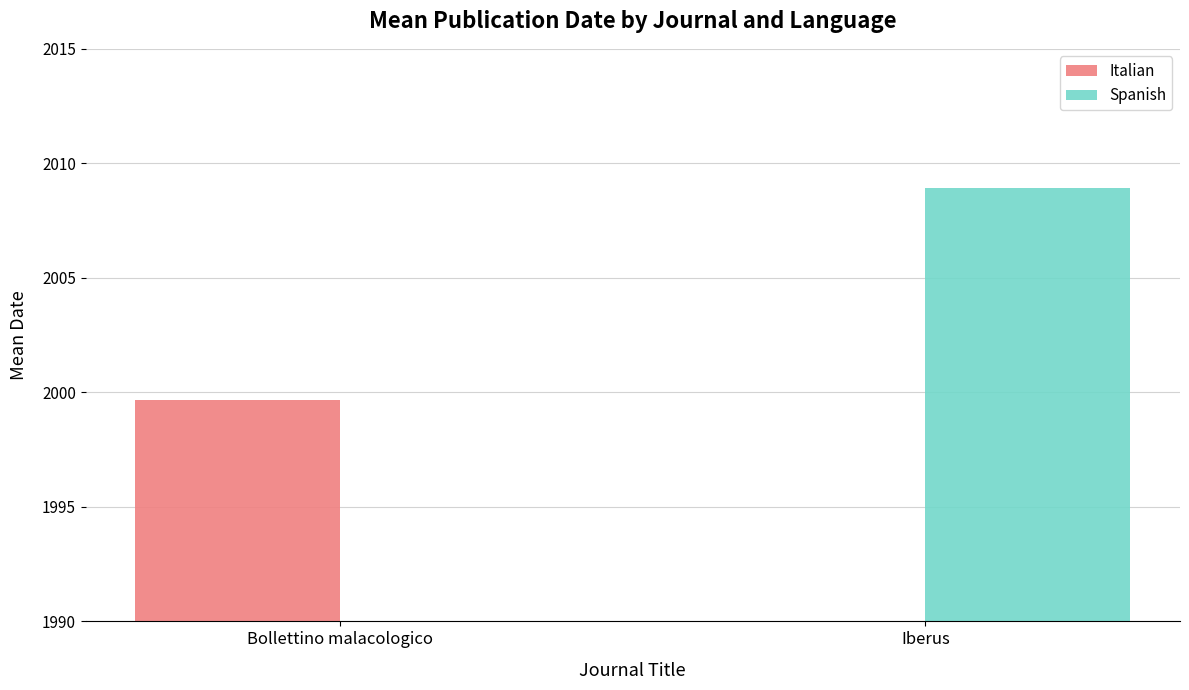

The Italian series shows 0.0 at Iberus. True or false?

True